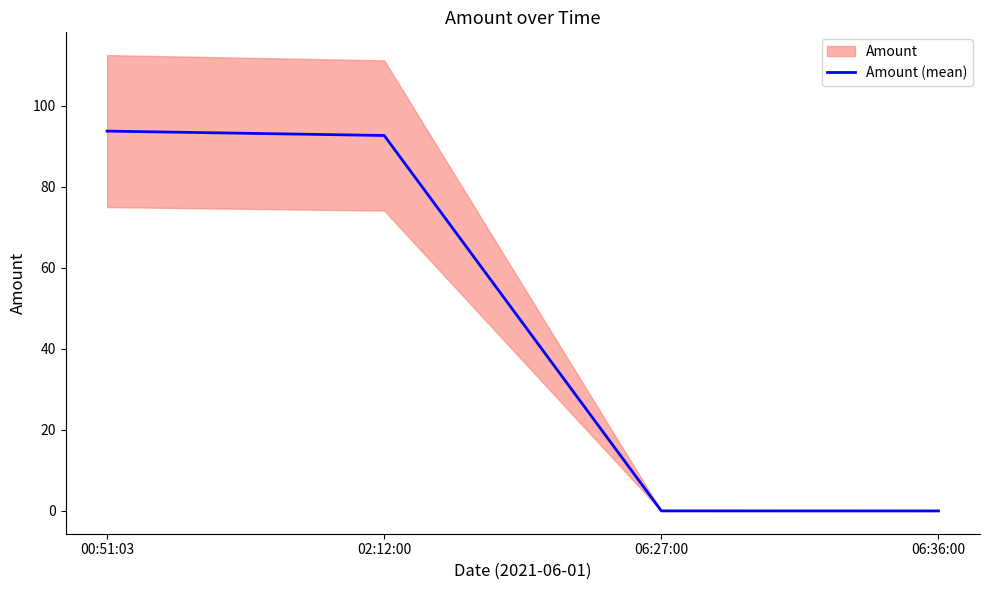

Reading right to left, transcribe all the data shown in this chart.

06:36:00=0.0	06:27:00=0.0	02:12:00=92.7	00:51:03=93.8